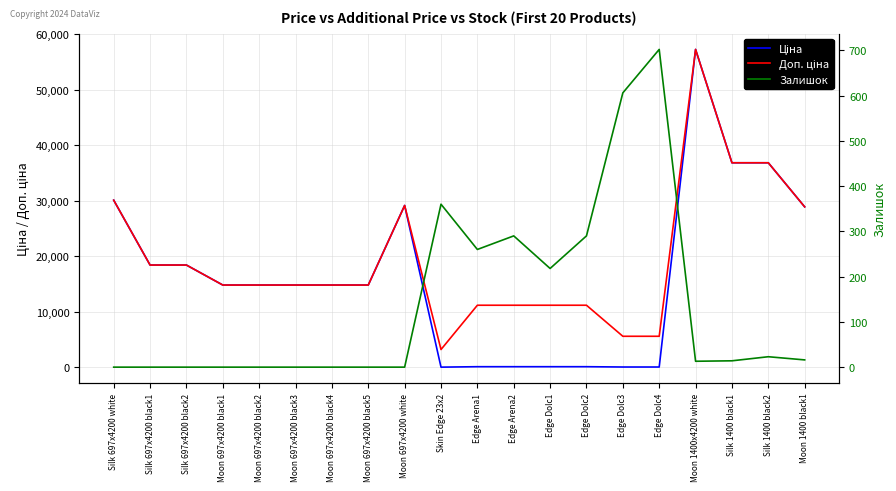

True or false: Ціна and Доп. ціна cross at least once.

False